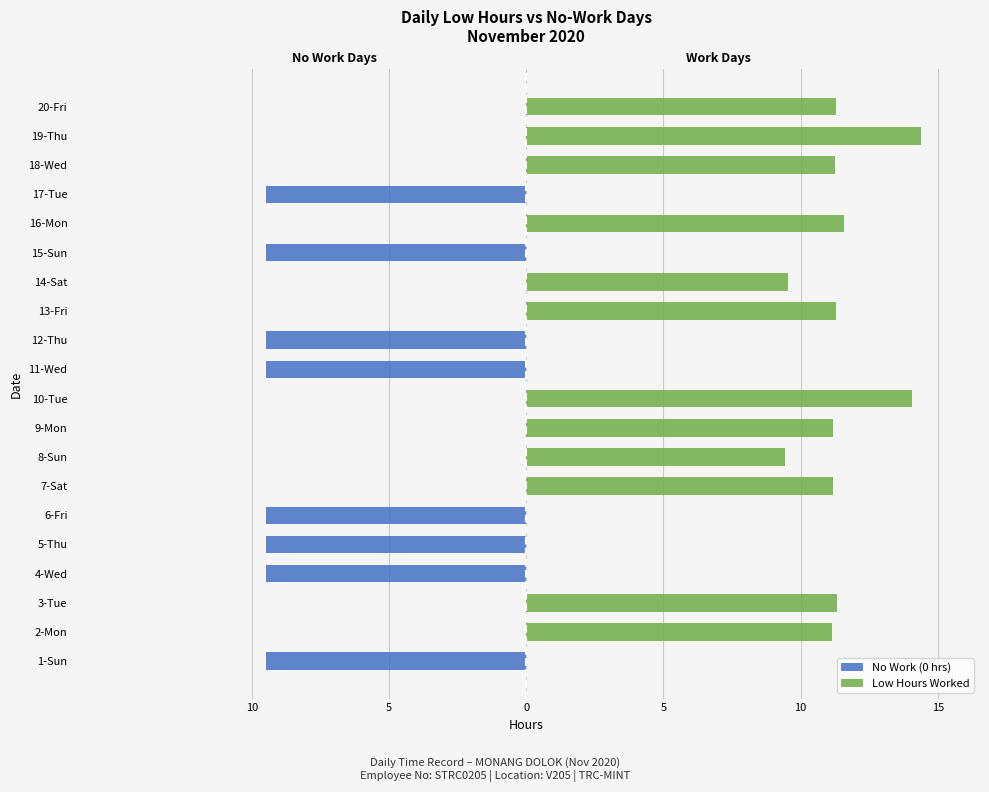

Is it true that Low Hours Worked equals 5.6 at 7-Sat?

False